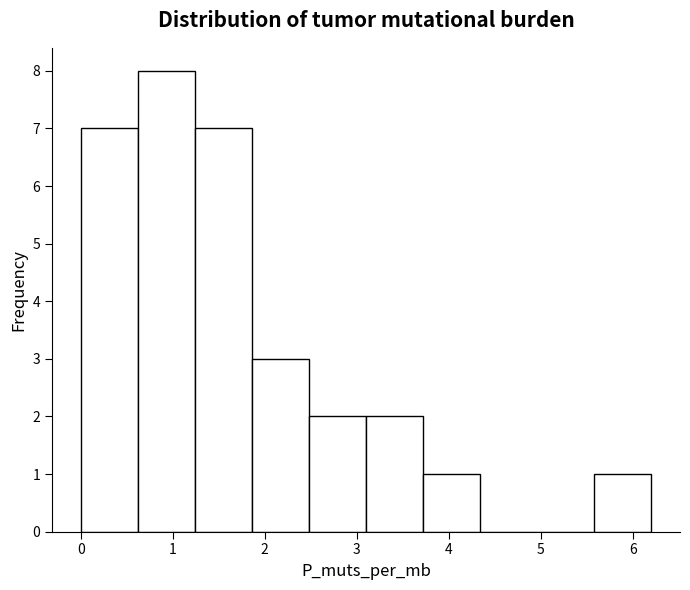

How tall is the bar that spans 3.10 to 3.72 on the x-axis? Neither the bar edges nor the heights are printed on the chart, so give them approximately, as read against the axes.

2